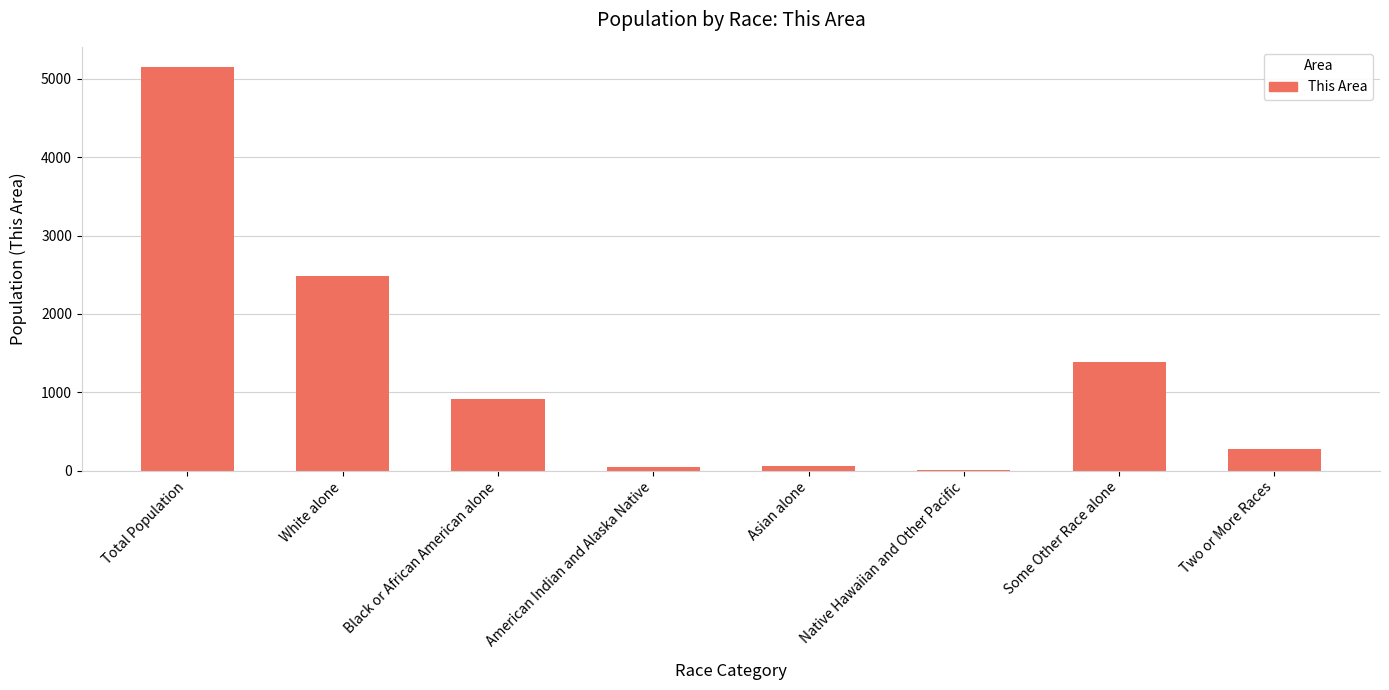

At which label does the data first exceed 912?

Total Population